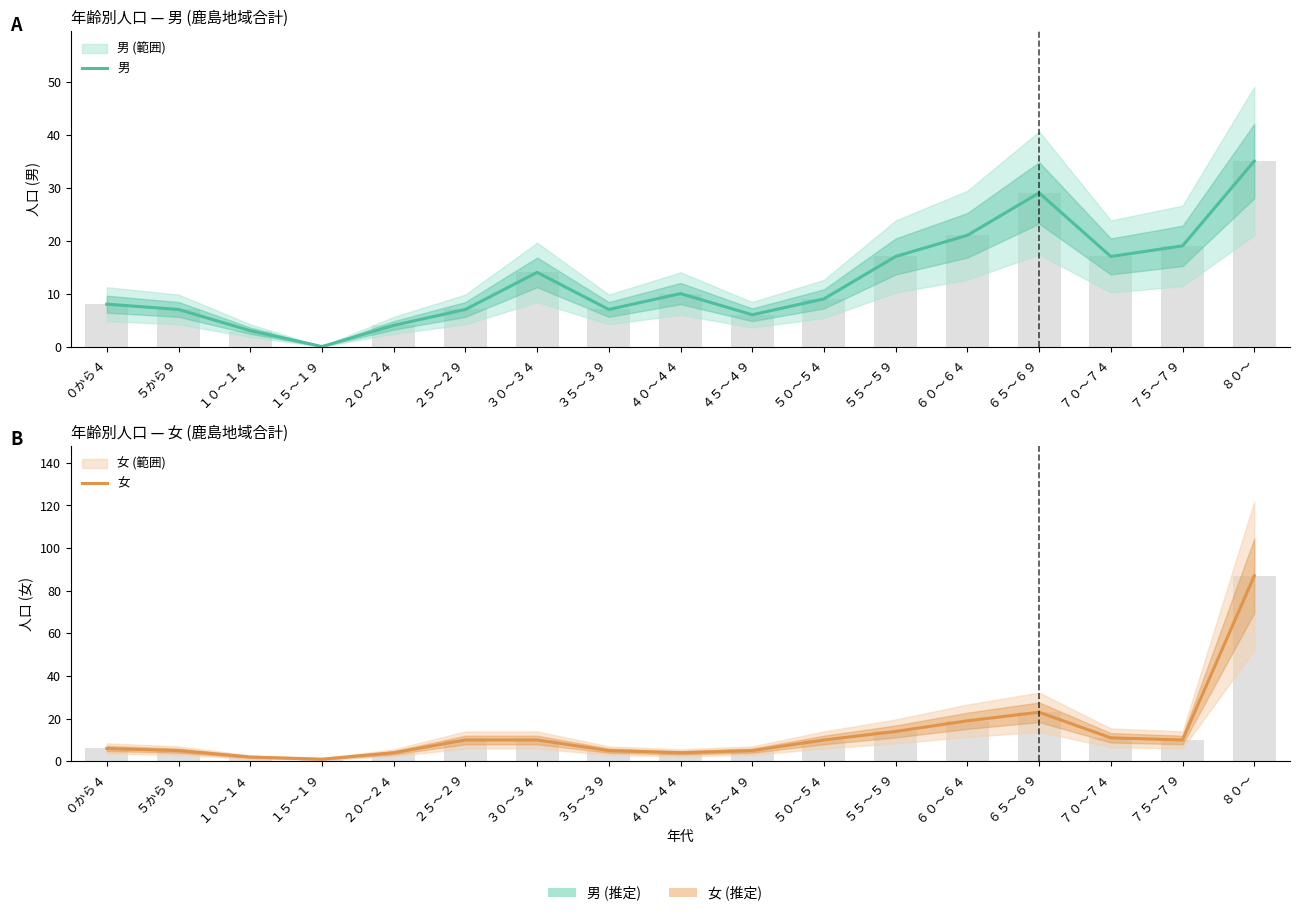

Is the value of 女 at ５から９ greater than the value of 男 at ０から４?

No